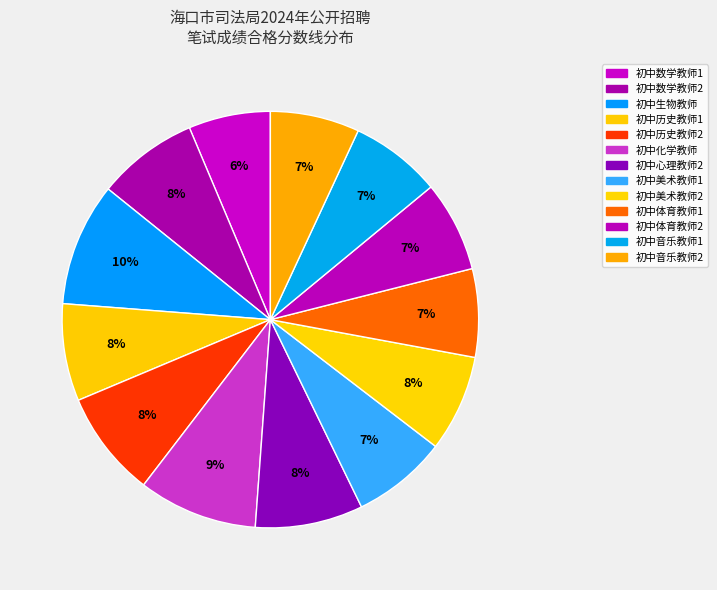

How many slices are in this pie chart?

13